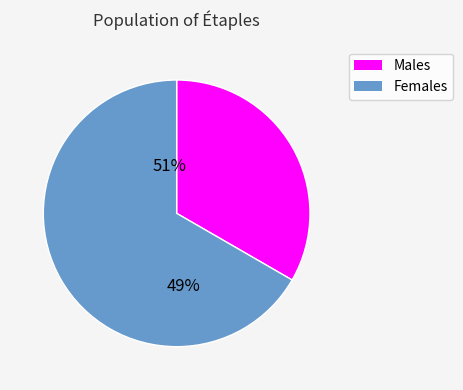

What percentage is the Жіноча slice, to the nearest percent?

67%